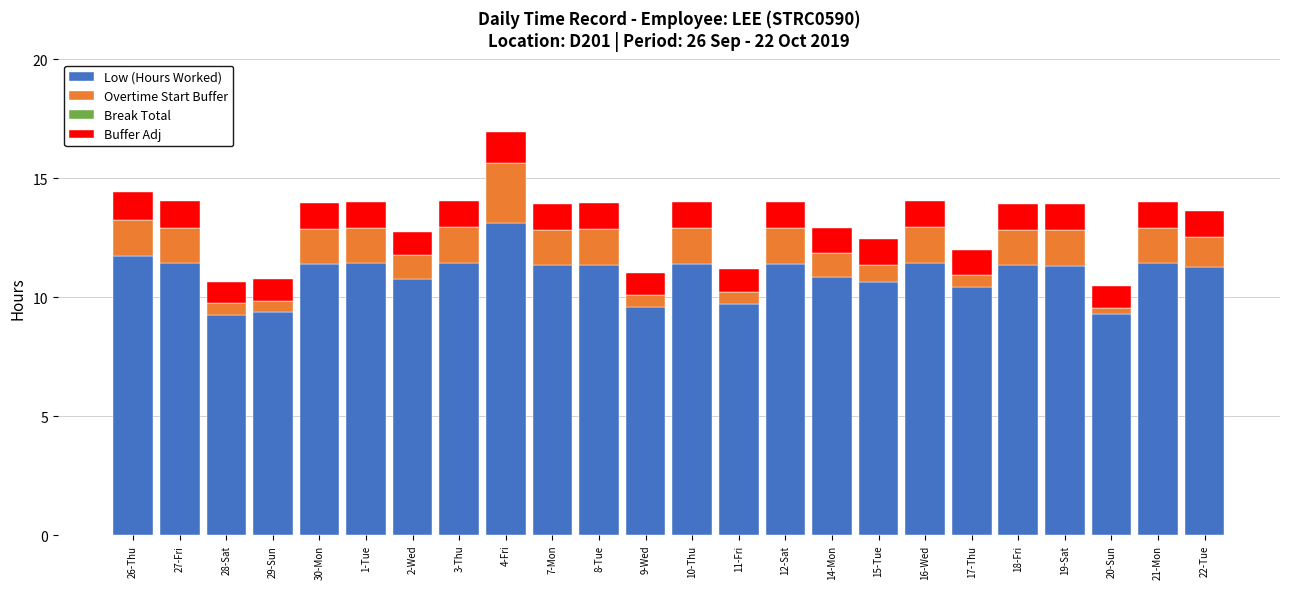

Are the bars grouped side by side (vs. stacked)?

No